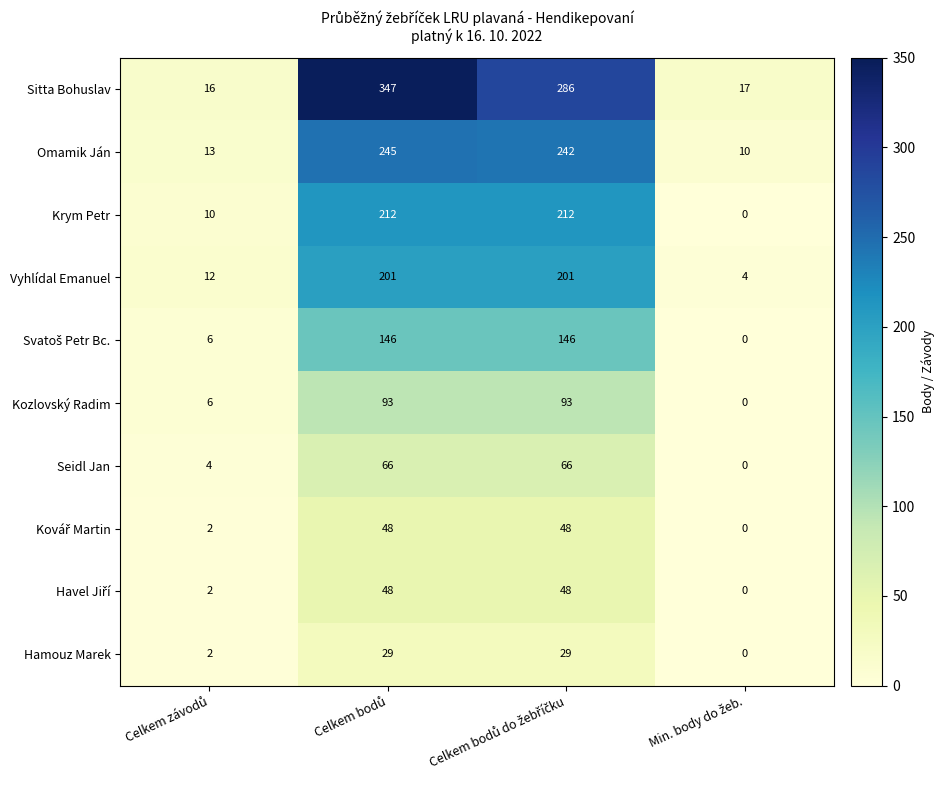

Which series has the widest spread of values?

Sitta Bohuslav